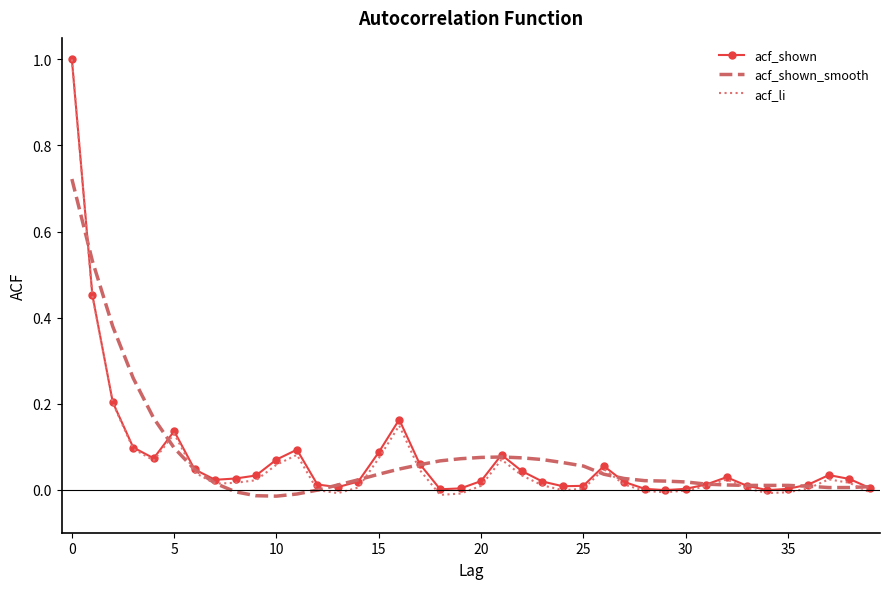

What is the greatest value displayed?

1.0